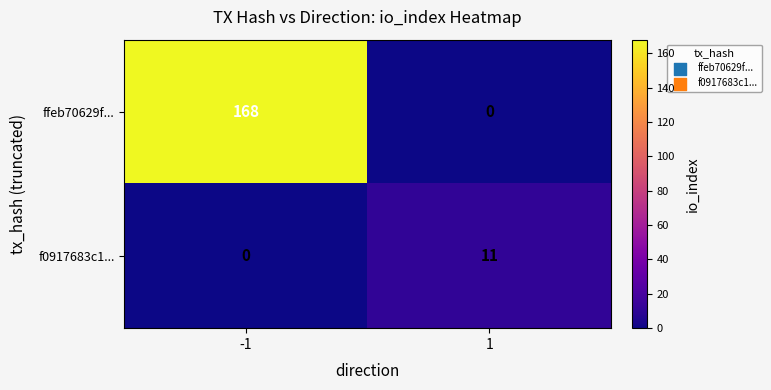

Read the ffeb70629f... value at -1, to the nearest 10.

170